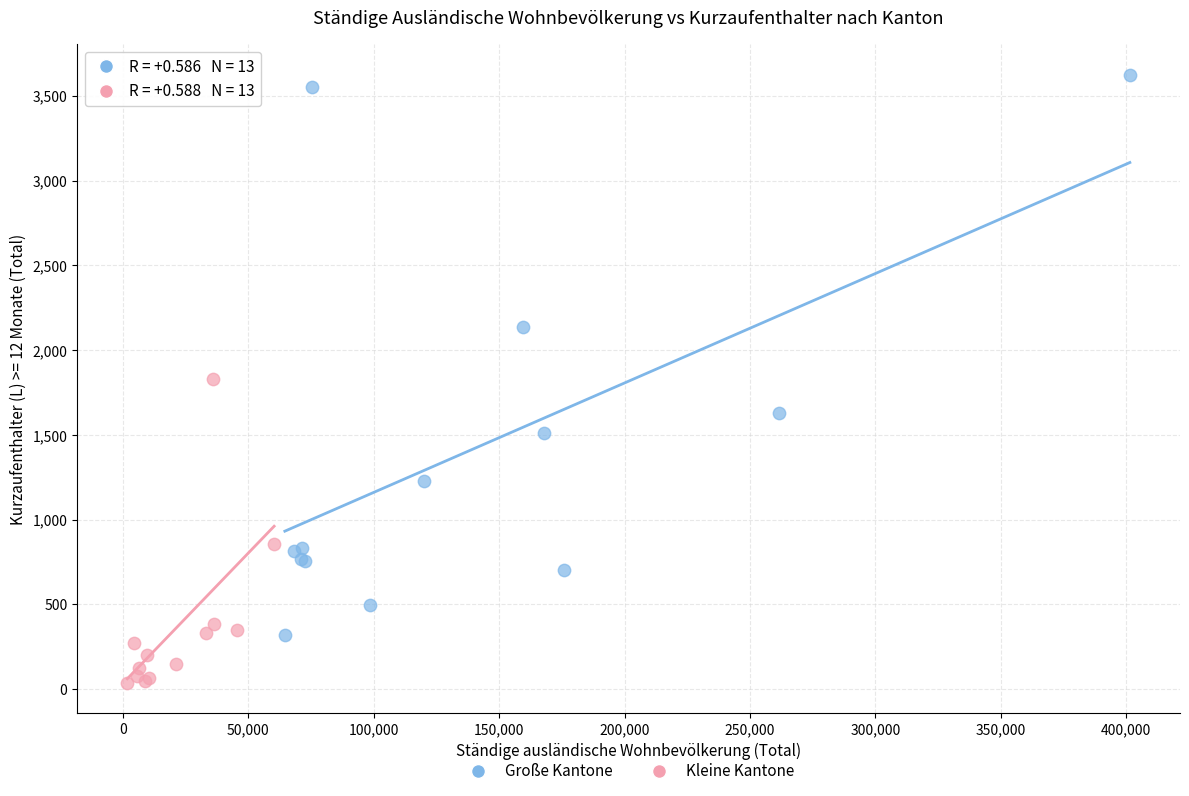

Which series has the widest spread of Y values?

Große Kantone